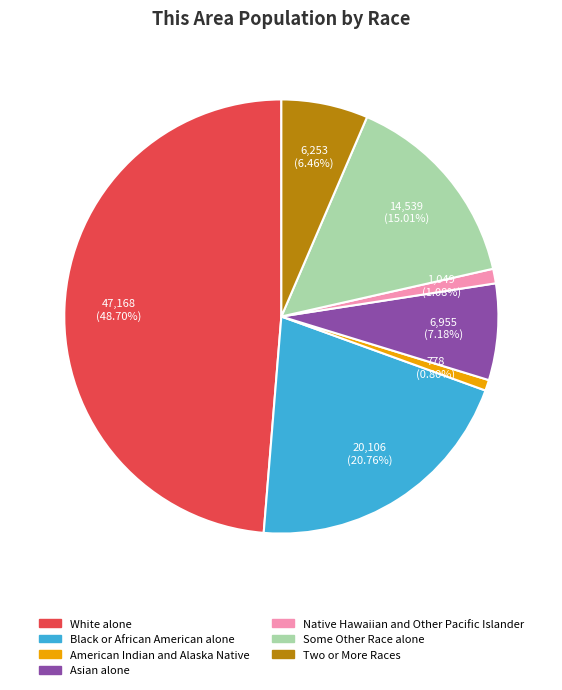

What percentage is NOT represented by American Indian and Alaska Native?

99.2%